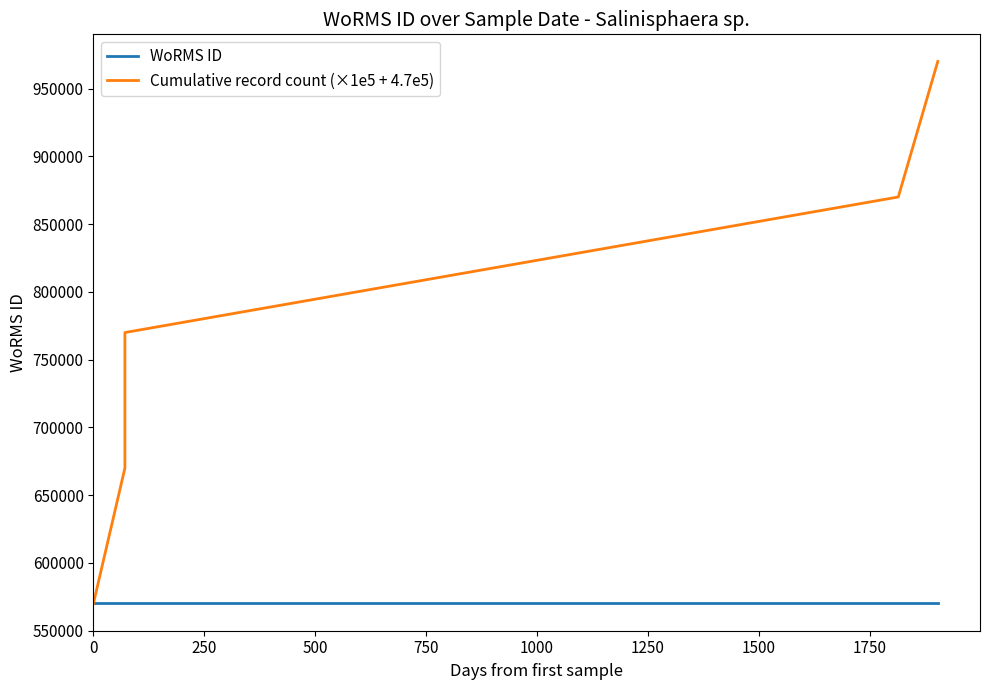

What are all the series names shown in the legend?

WoRMS ID, Cumulative record count (×1e5 + 4.7e5)